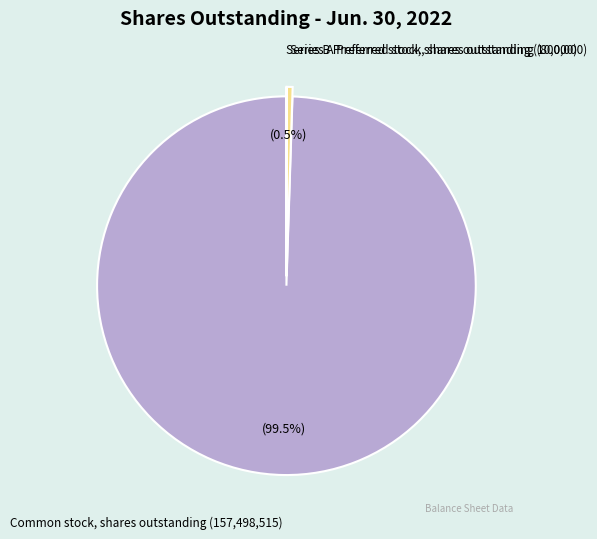

To the nearest percent, what is the difference between the Series A Preferred stock, shares outstanding and Common stock, shares outstanding slice percentages?

99%